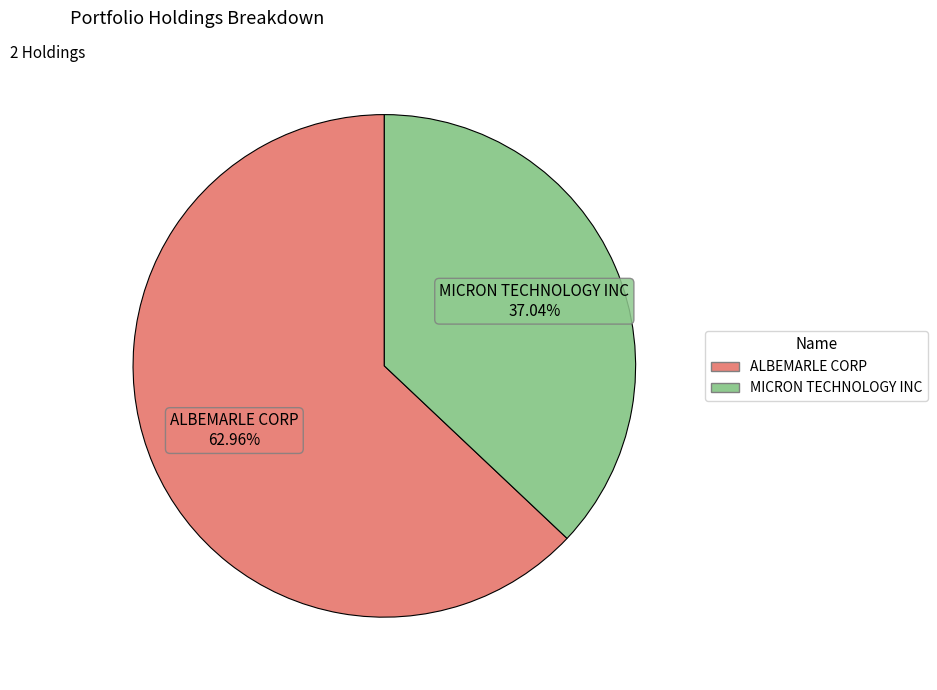

Is it true that MICRON TECHNOLOGY INC is 37% of the pie?

True